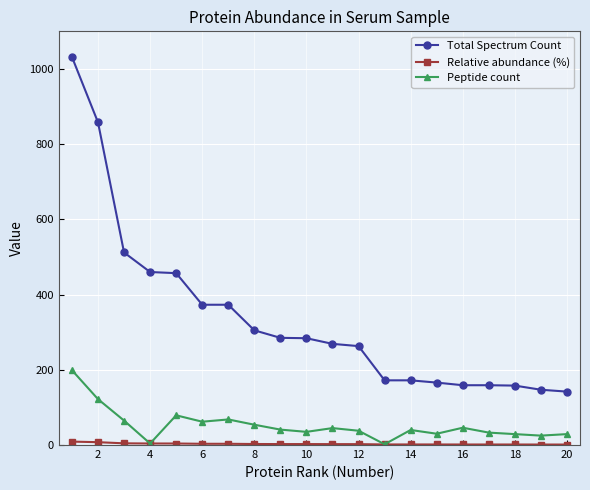

What is the greatest value displayed?

1032.0